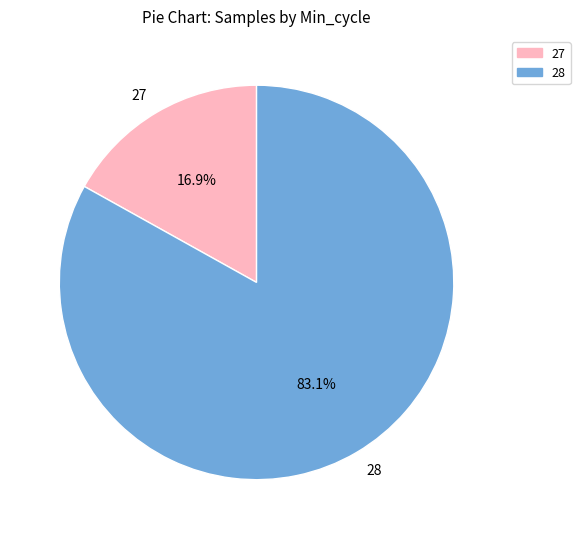

Which has a higher value, 27 or 28?

28